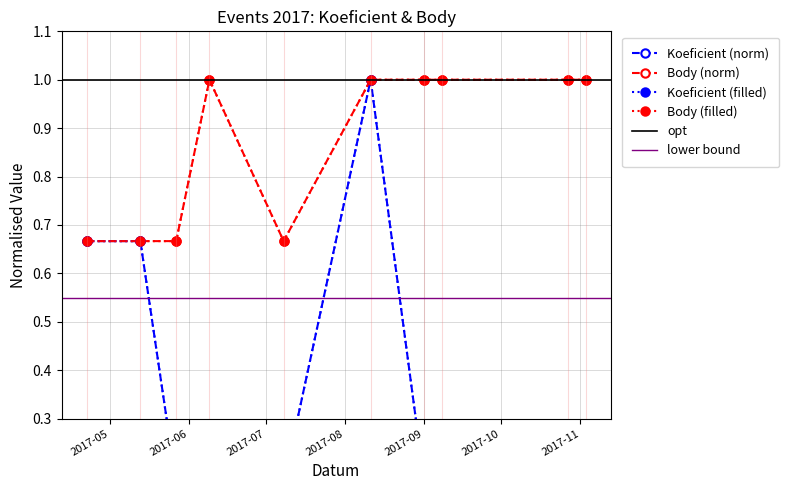

What is the value of the Koeficient point at the 8th from the left?

0.2